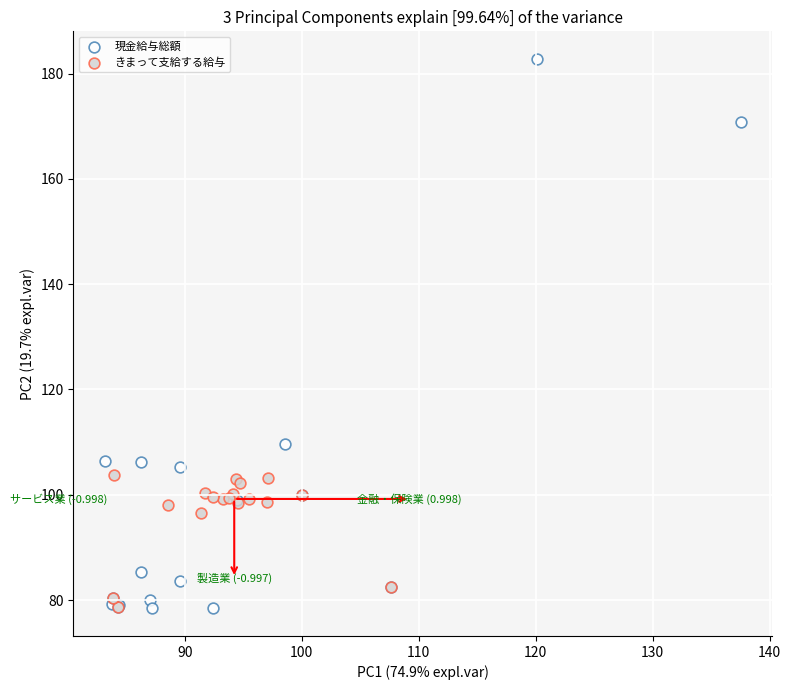

Which series reaches the maximum Y coordinate?

現金給与総額